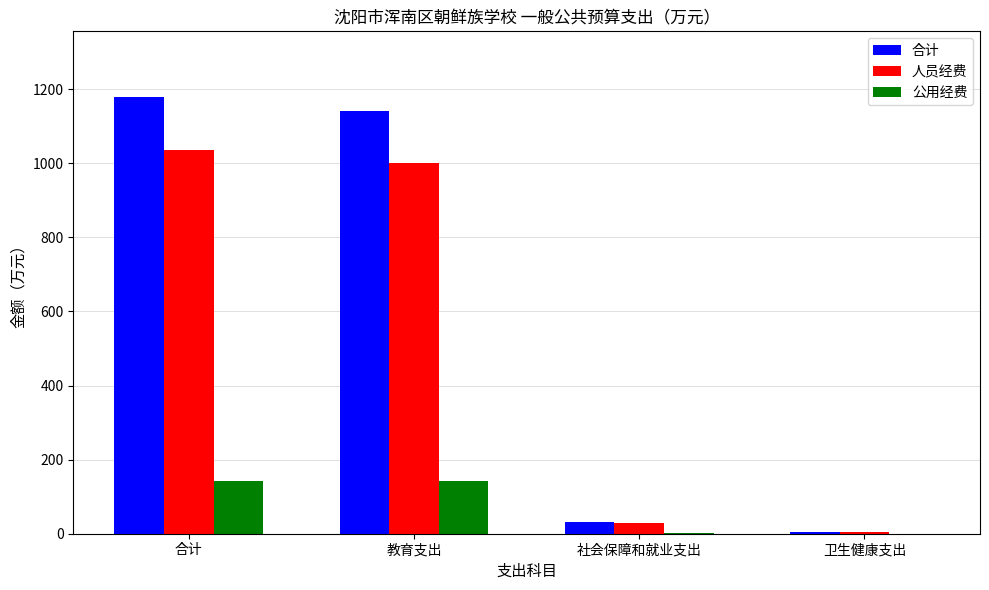

At which category is the sum across all series the highest?

合计